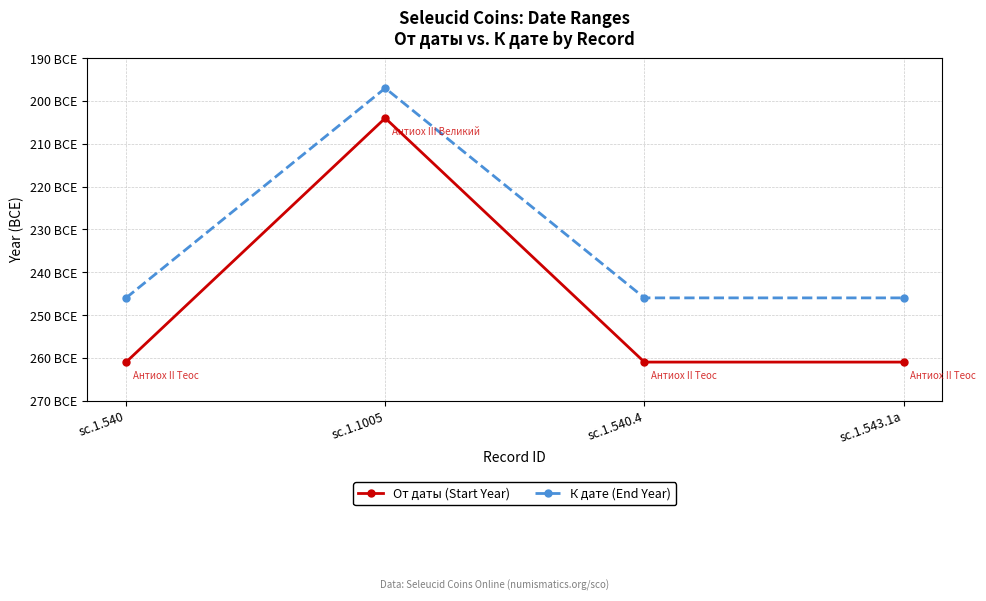

What are all the series names shown in the legend?

От даты (Start Year), К дате (End Year)